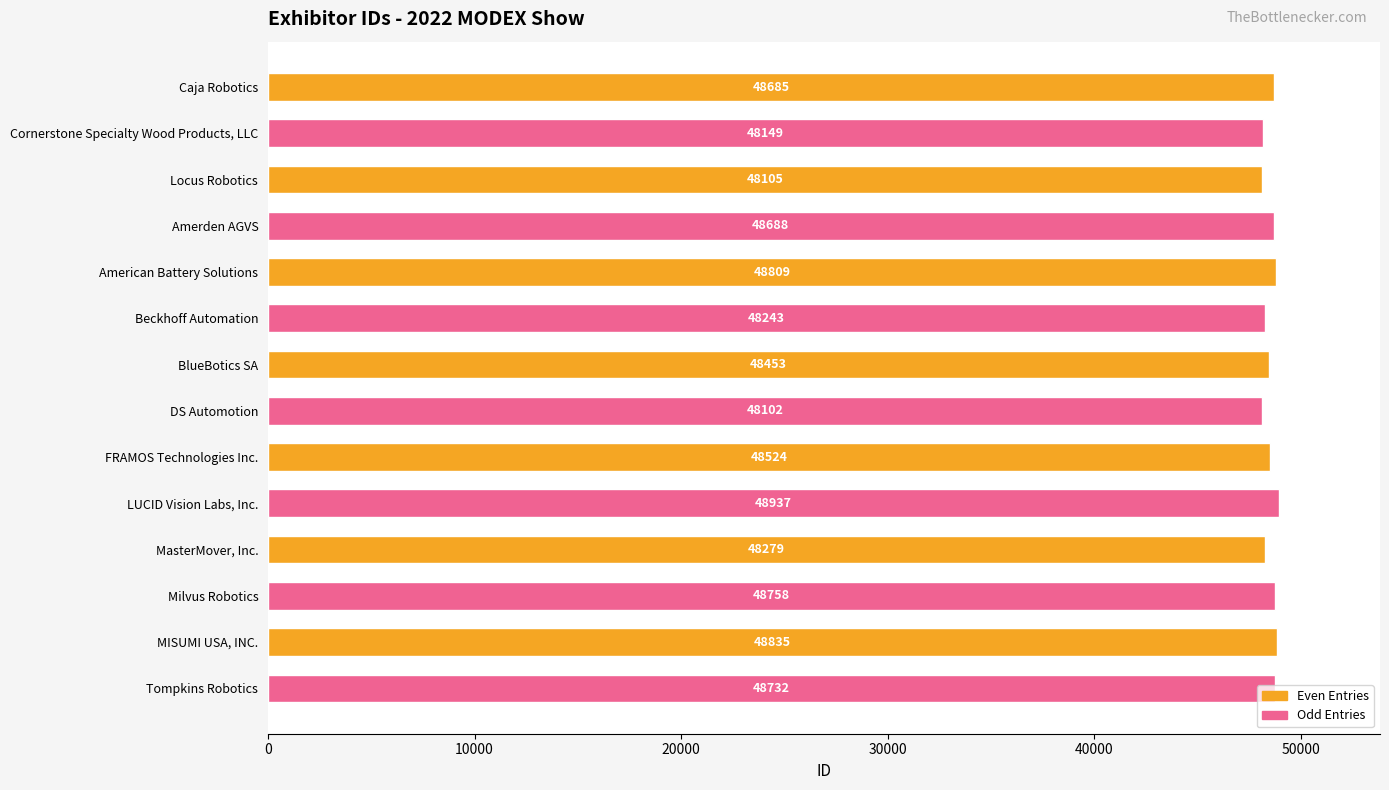

What is the value of the 12th bar from the top?

48758